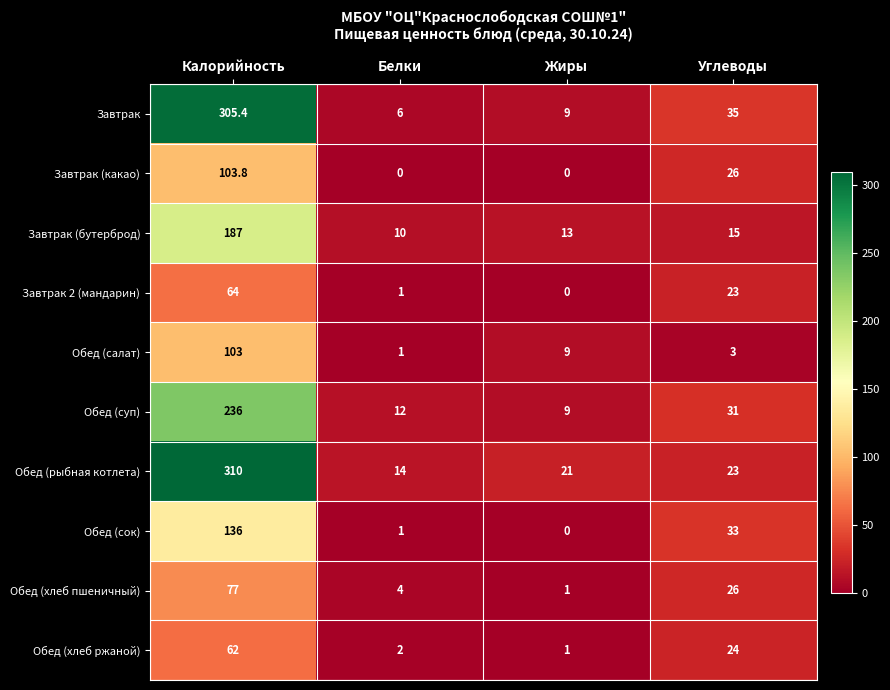

Which series has the largest range (max minus min)?

Завтрак